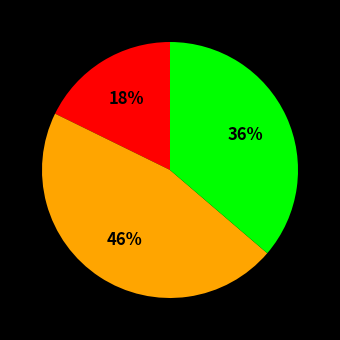

Count the number of slices in the pie.

3